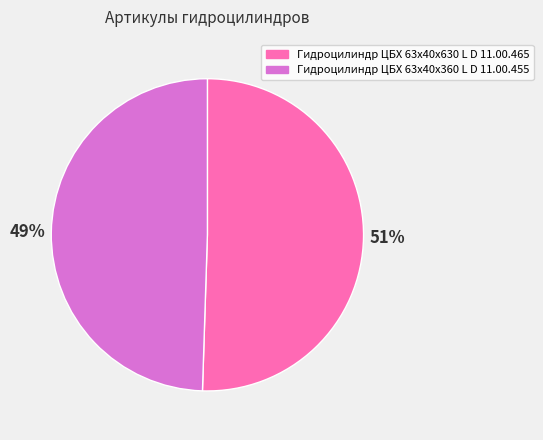

True or false: Гидроцилиндр ЦБХ 63х40х360 L D 11.00.455 accounts for 58% of the total.

False